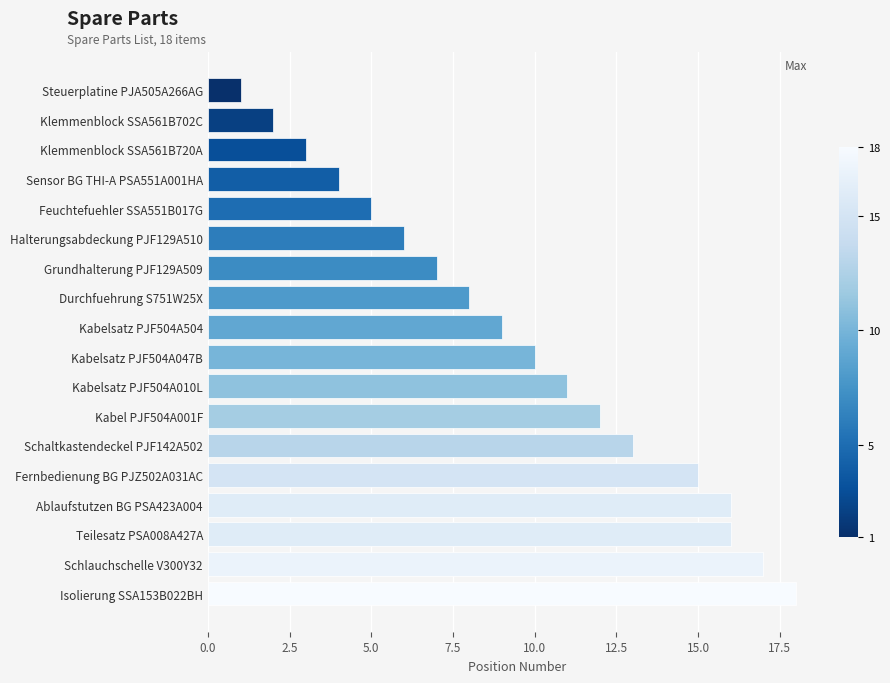

Which label corresponds to the smallest value in the chart?

Steuerplatine PJA505A266AG